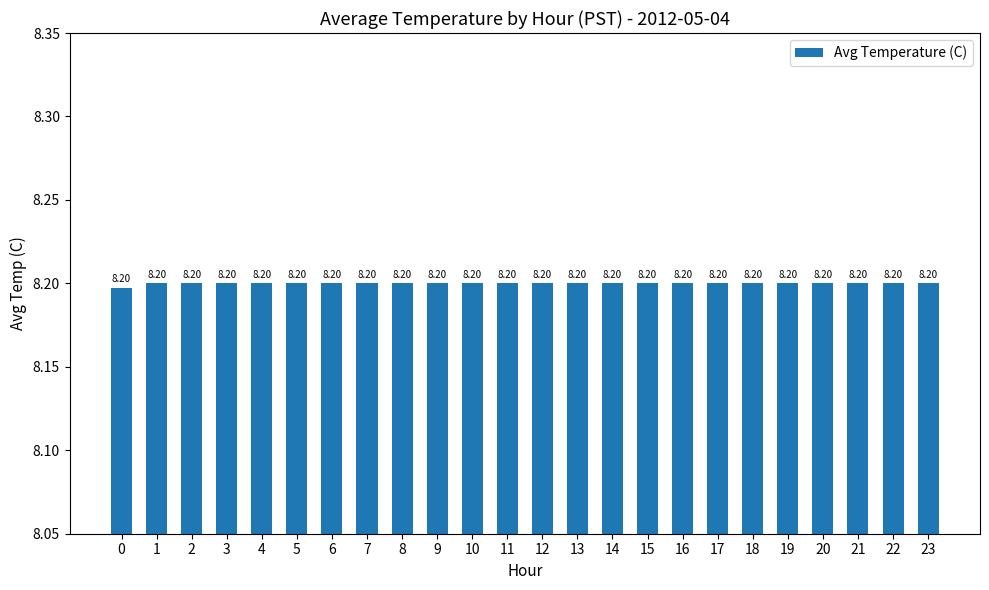

What is the sum of the values at 18 and 16?

16.4